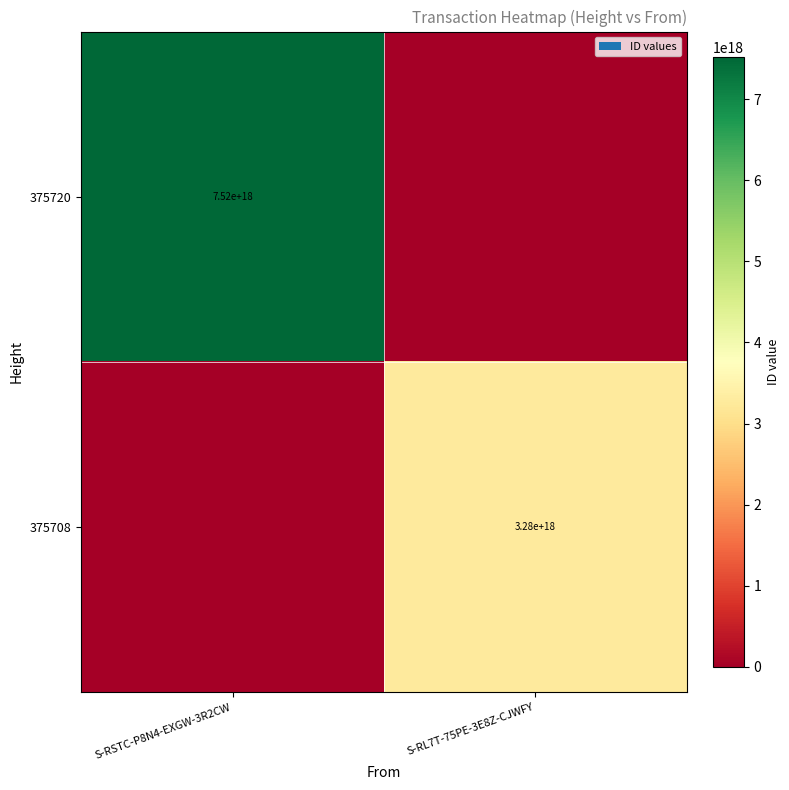

The value of 375720 at S-RSTC-P8N4-EXGW-3R2CW is 3153574088793349120. True or false?

False